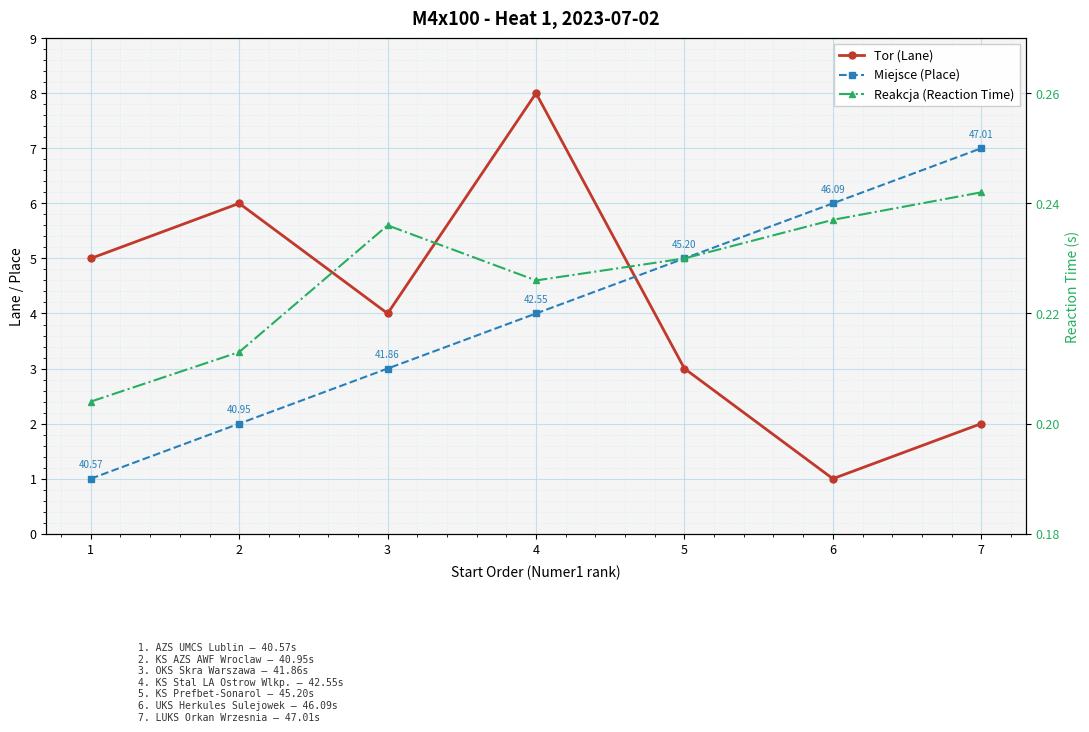

True or false: Reakcja (Reaction Time) has more than 1 interior local peaks.

False